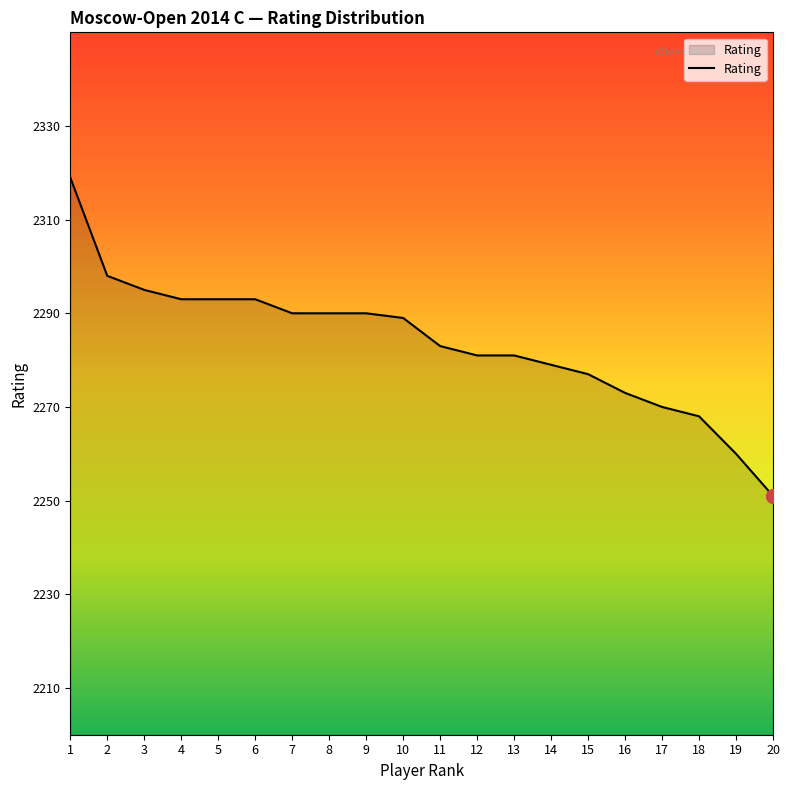

What is the difference between the maximum and second lowest values?

59